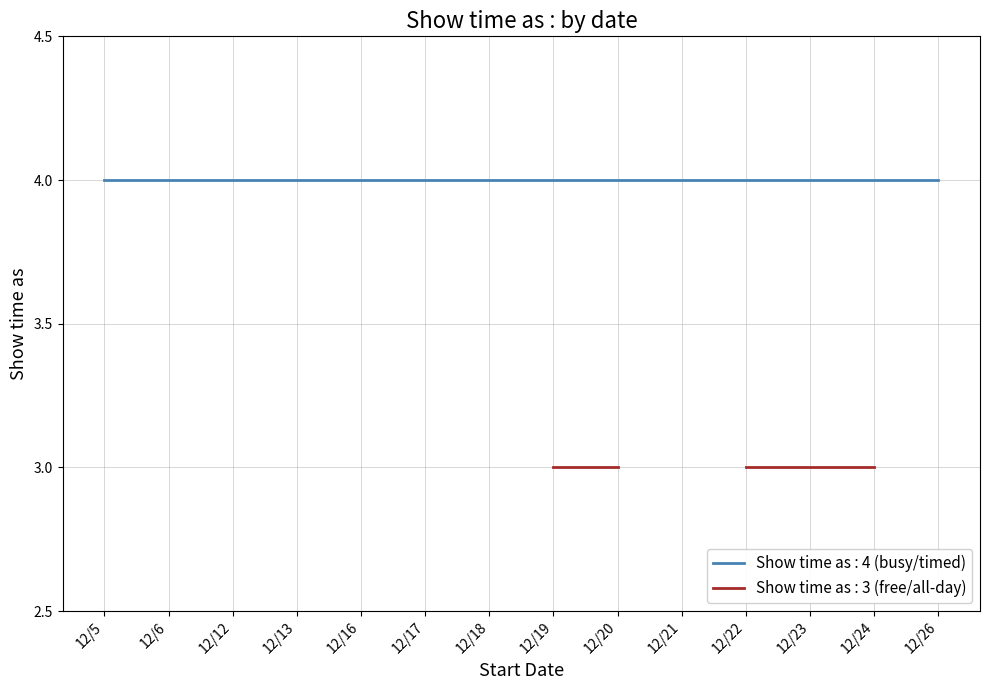

Between 12/18 and 12/20, which is larger?

12/18